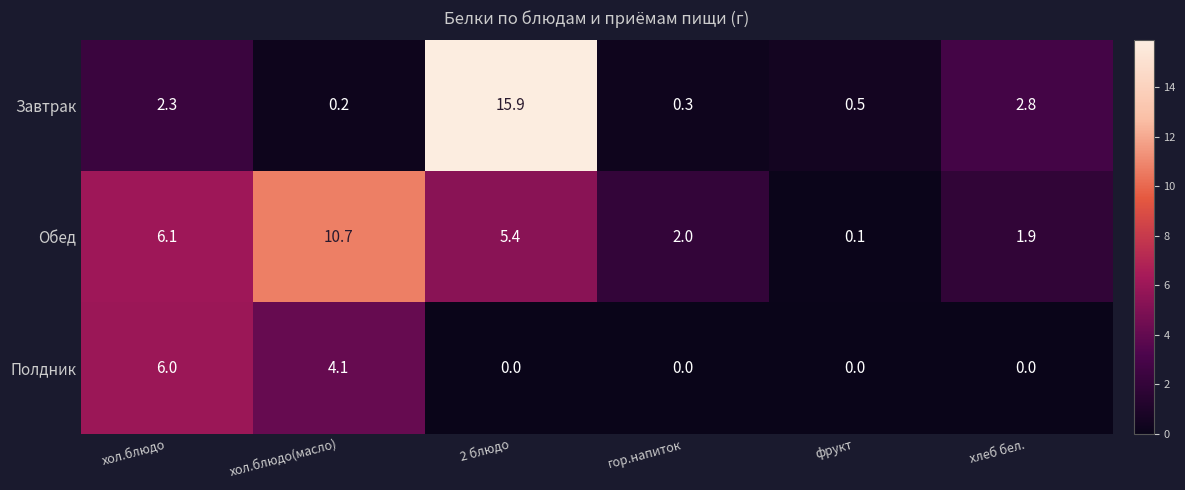

Which category has the highest value in the Полдник series?

хол.блюдо